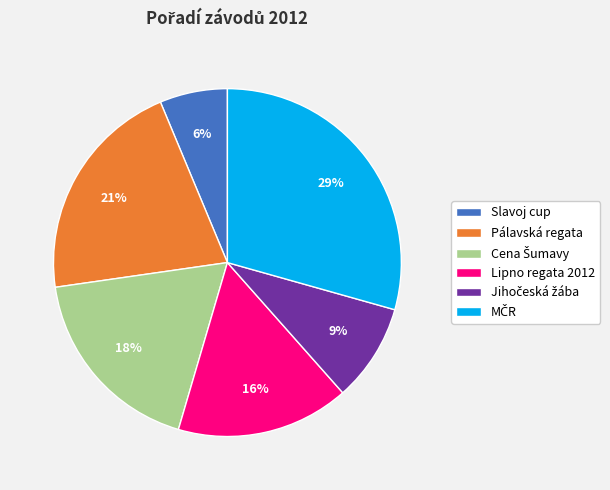

Is it true that Lipno regata 2012 is 16% of the pie?

True